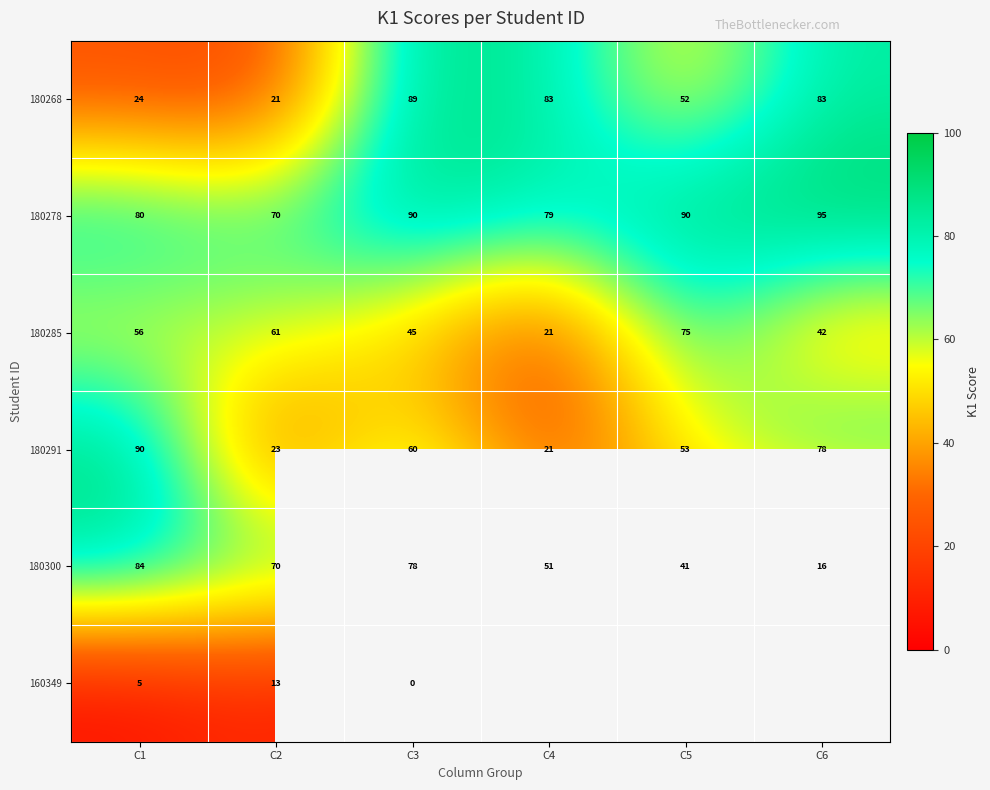

At C3, list the series in order from smallest to largest.

160349, 180285, 180291, 180300, 180268, 180278